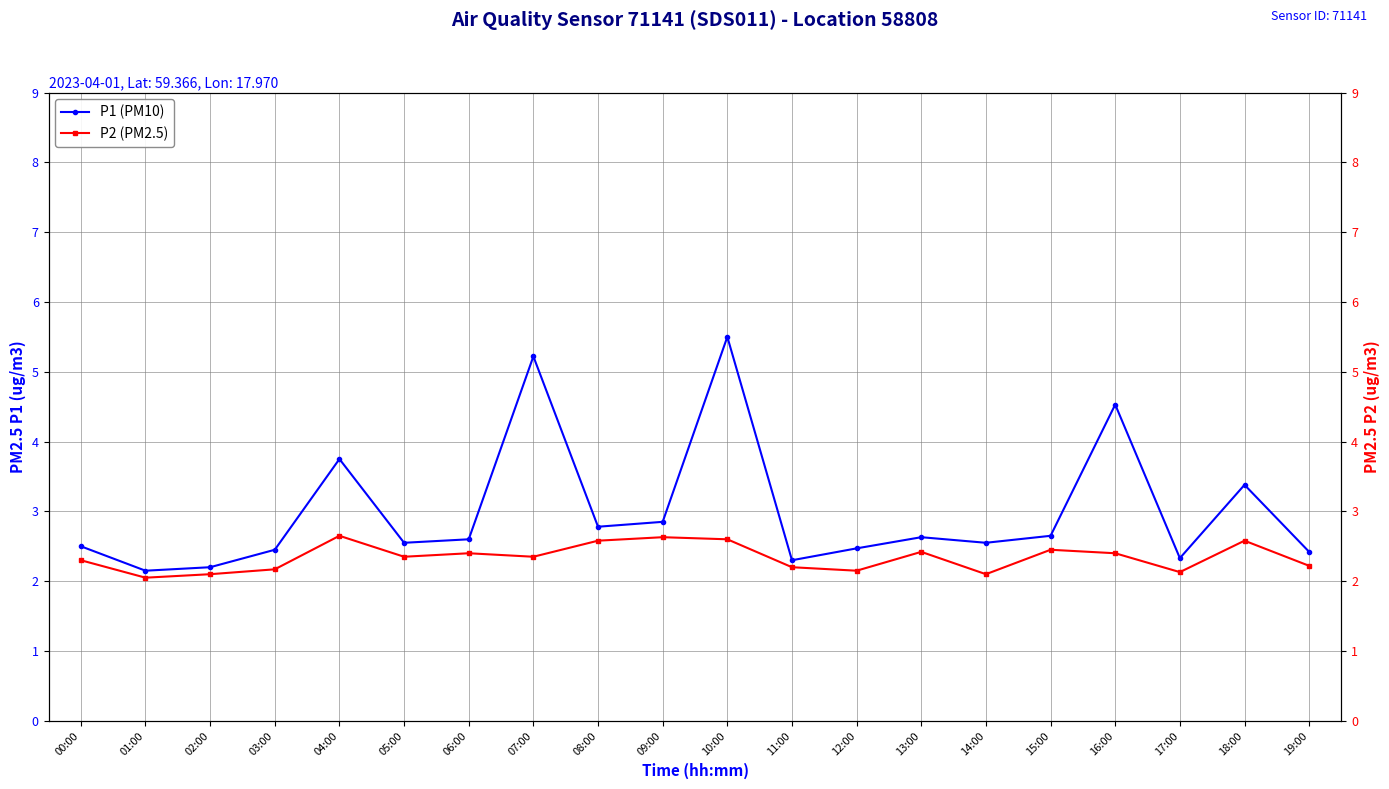

What is the maximum value shown in the chart?

5.5